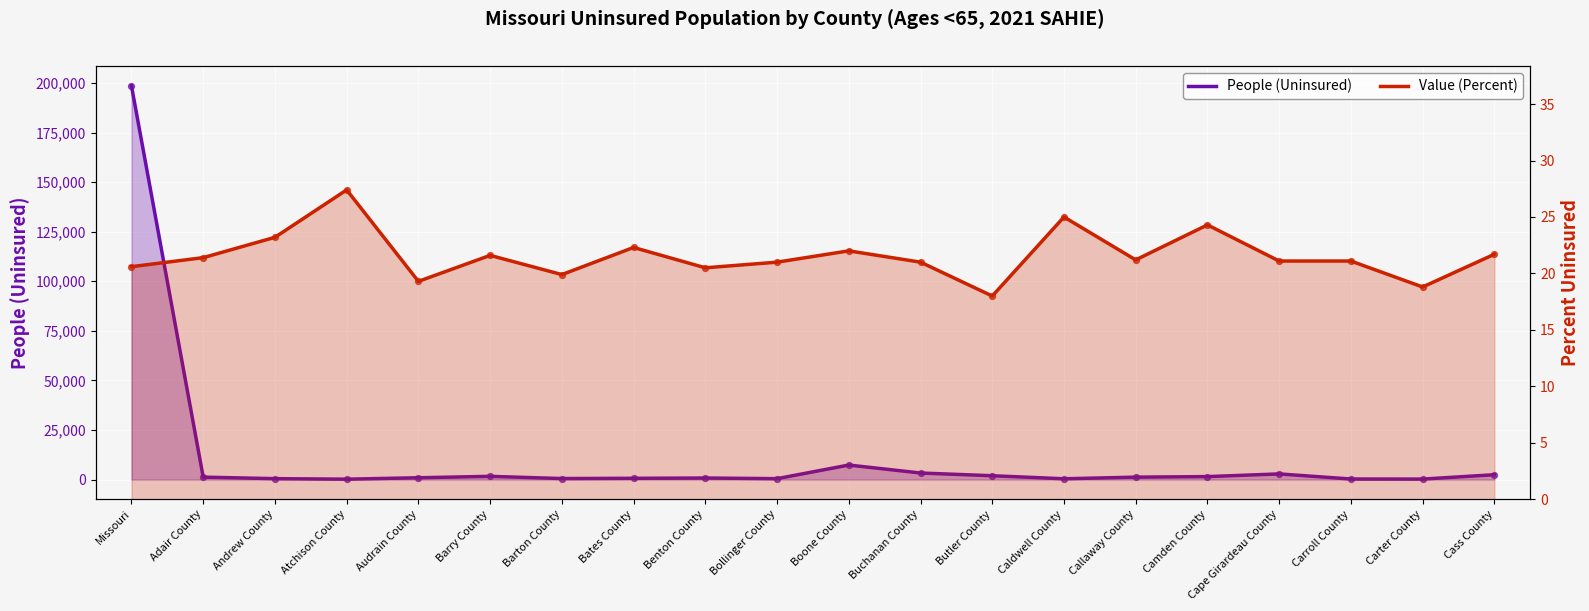

Which series contains the lowest Y value?

Value (Percent)